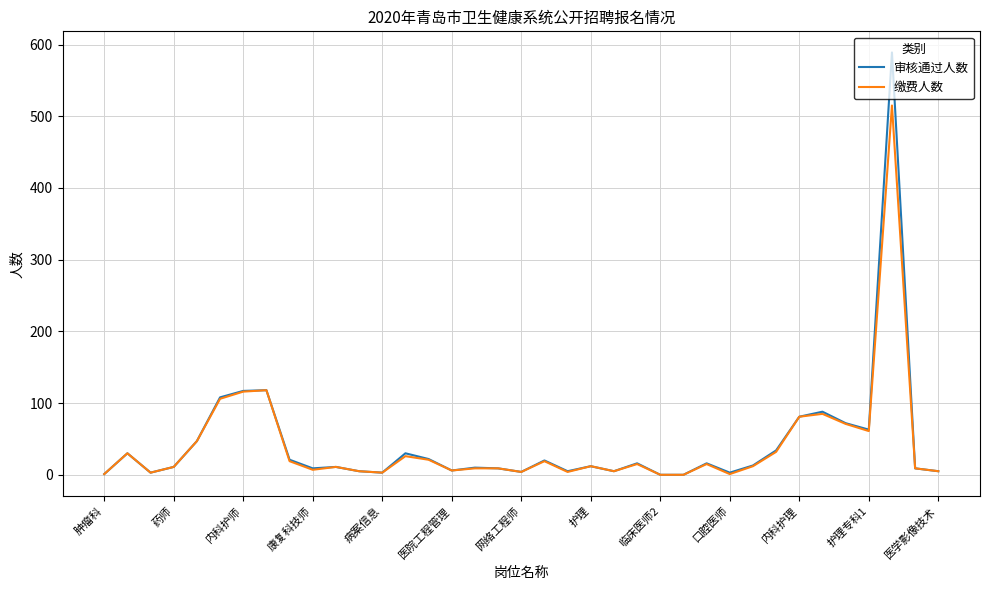

Which series has the largest range (max minus min)?

审核通过人数